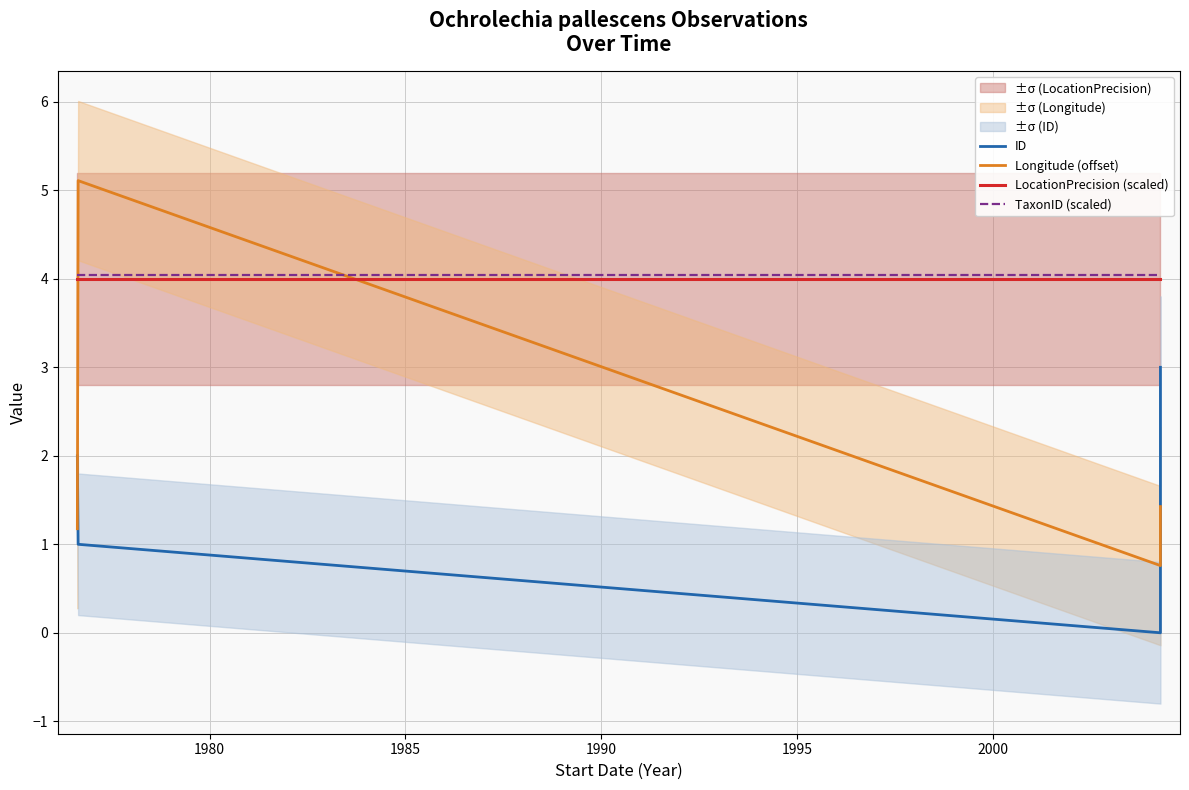

What are all the series names shown in the legend?

ID, Longitude (offset), LocationPrecision (scaled), TaxonID (scaled)